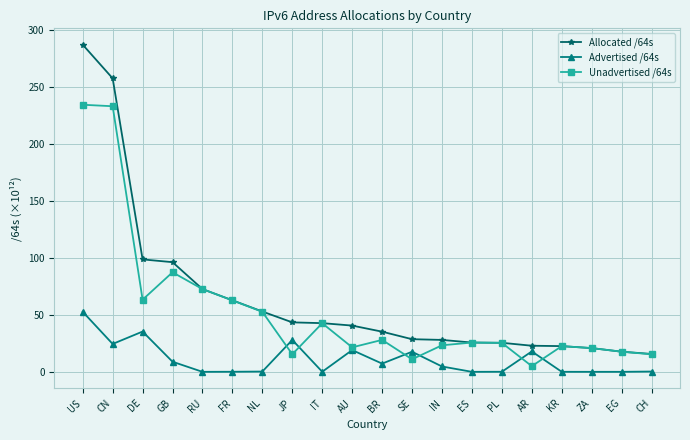

What is the label of the 8th point from the right?

IN